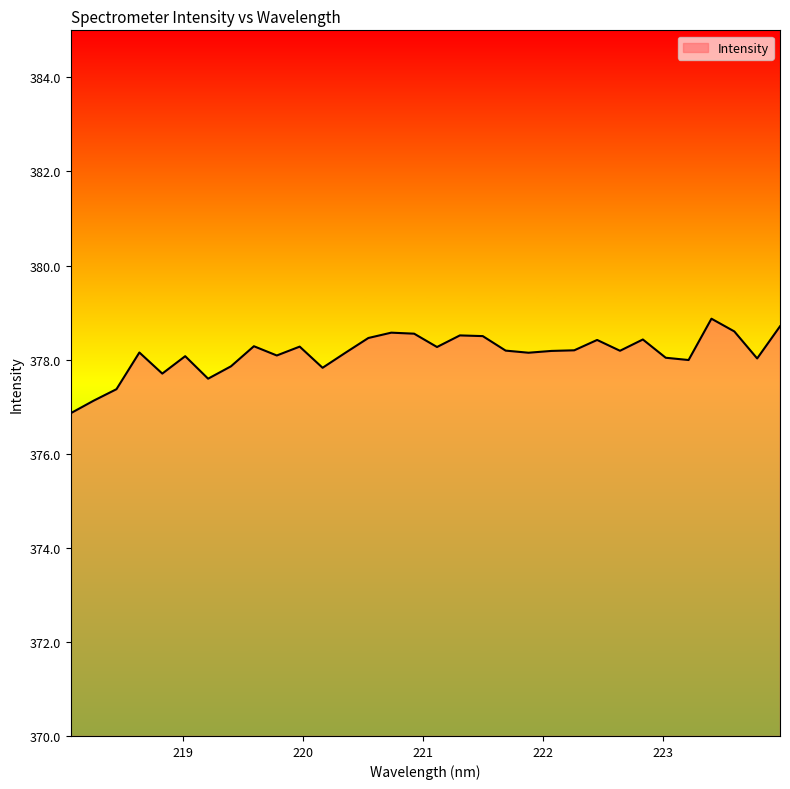

What is the minimum value shown in the chart?

376.9